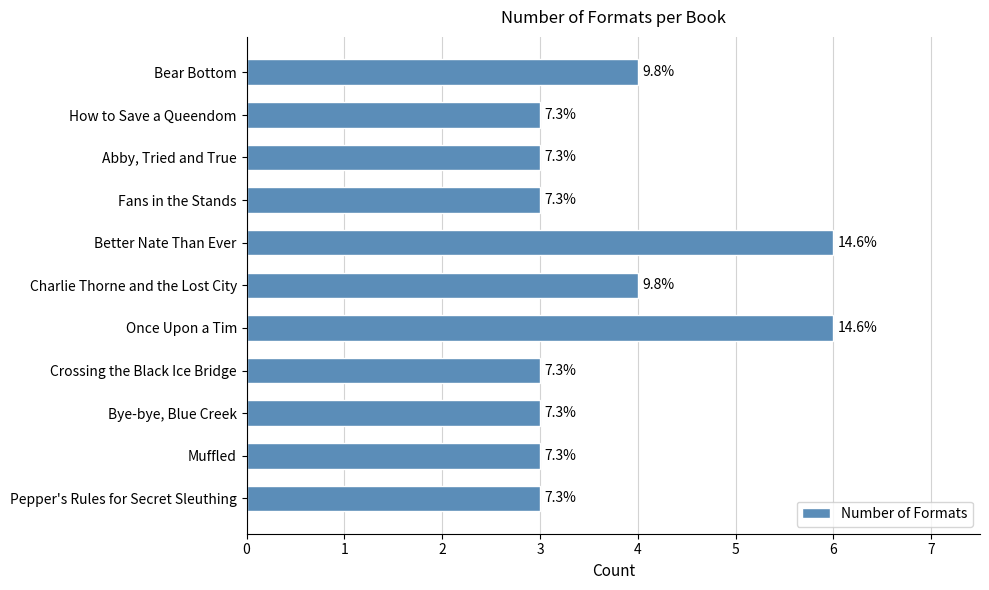

List the labels in order of value, smallest first.

How to Save a Queendom, Abby, Tried and True, Fans in the Stands, Crossing the Black Ice Bridge, Bye-bye, Blue Creek, Muffled, Pepper's Rules for Secret Sleuthing, Bear Bottom, Charlie Thorne and the Lost City, Better Nate Than Ever, Once Upon a Tim